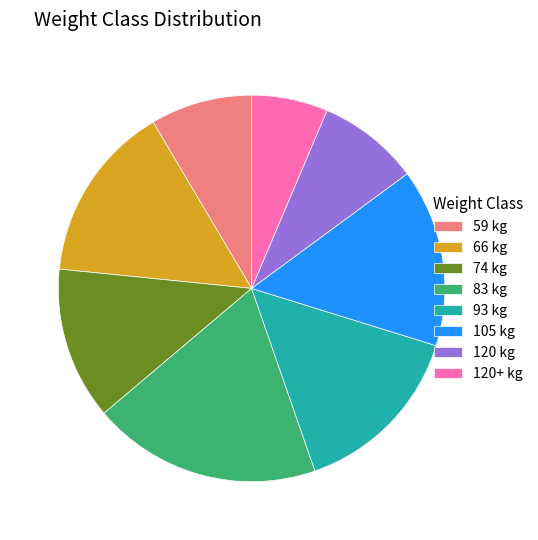

Which category has the smallest portion of the pie?

120+ kg